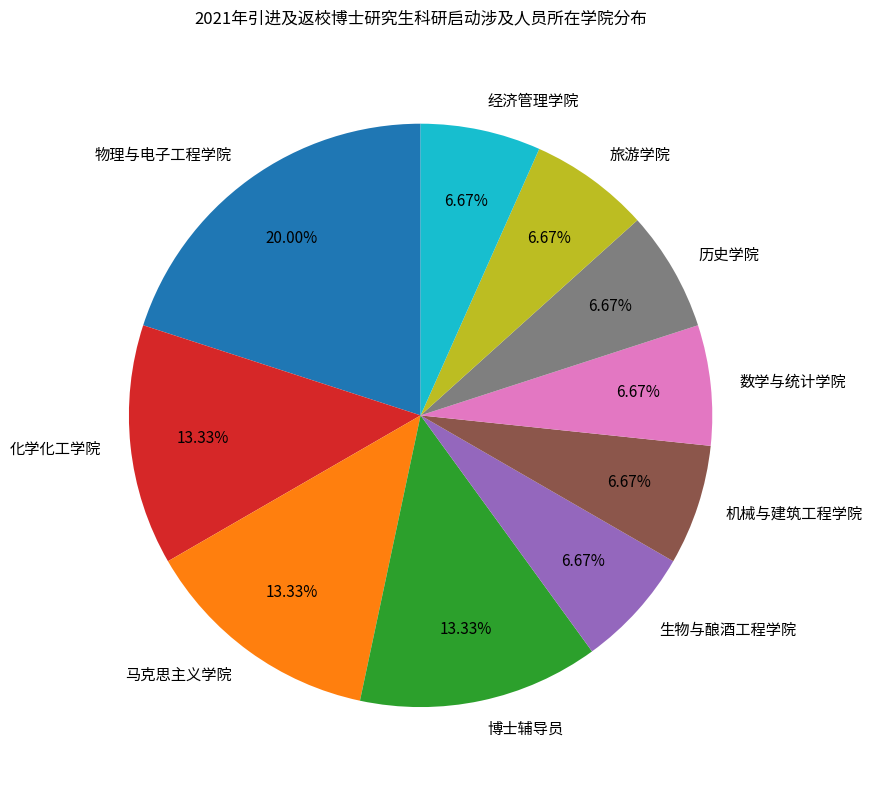

What percentage is the 化学化工学院 slice, to the nearest percent?

13%